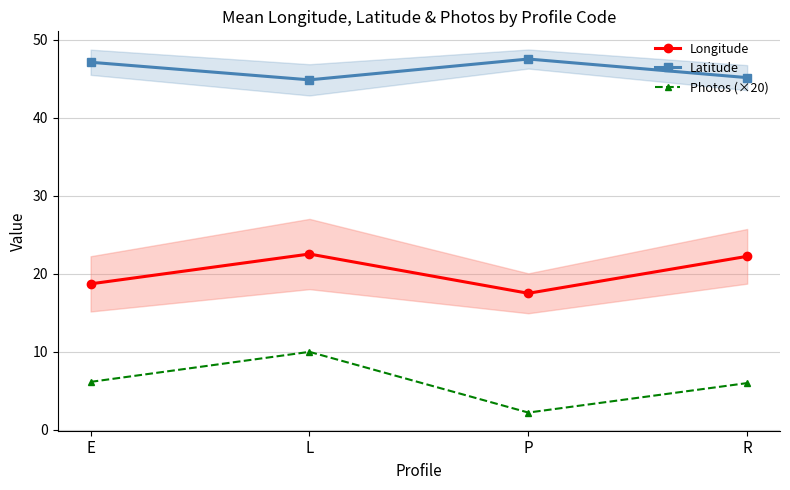

At which category is the sum across all series the highest?

L